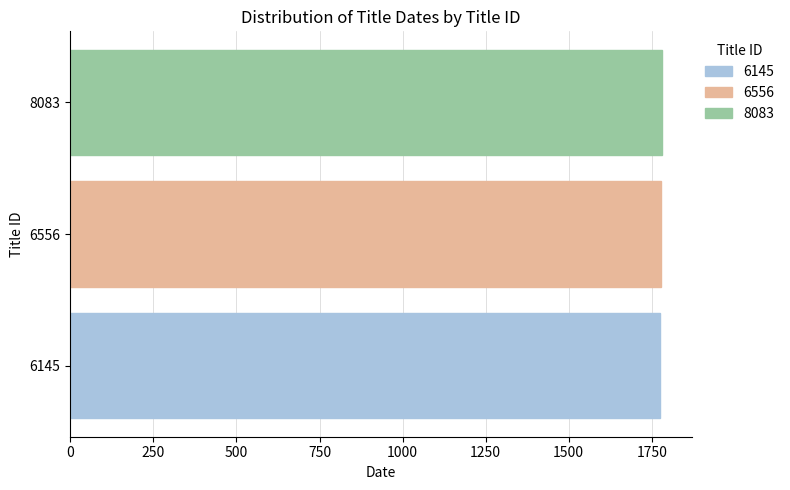

What is the greatest value displayed?

1782